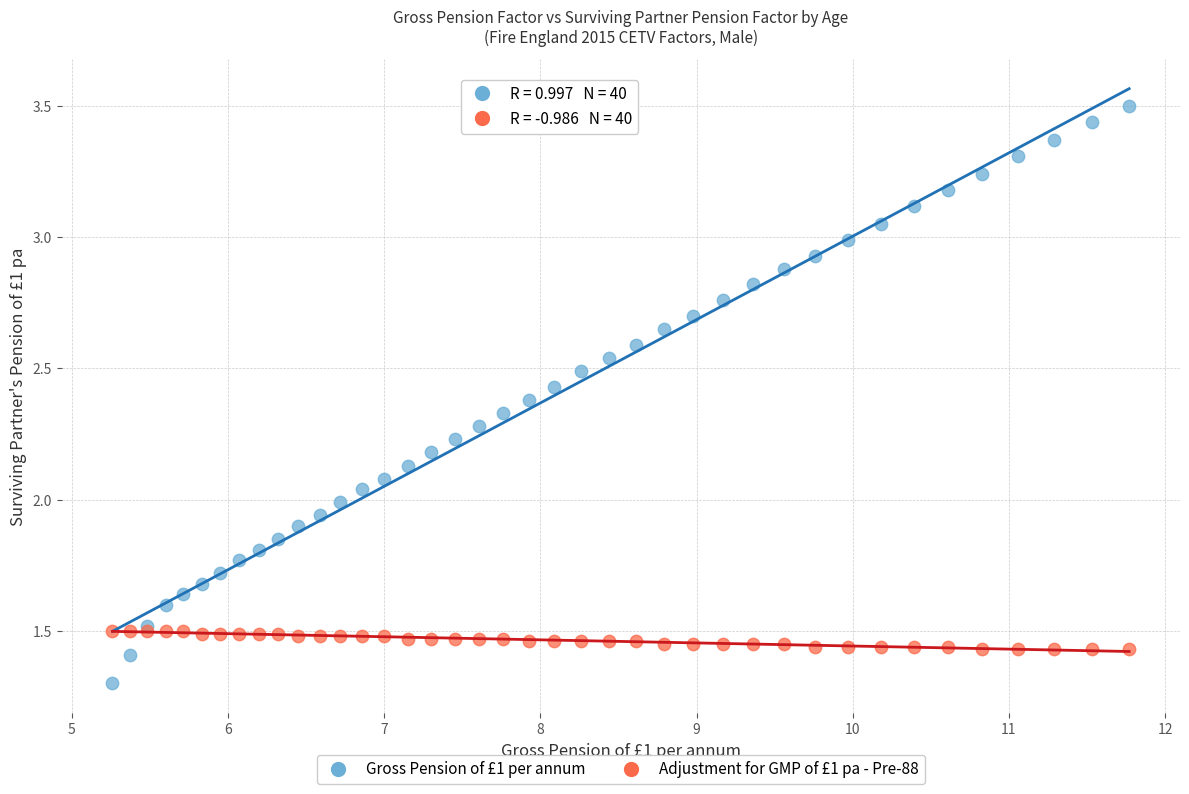

What are all the series names shown in the legend?

Gross Pension of £1 per annum, Adjustment for GMP of £1 pa - Pre-88